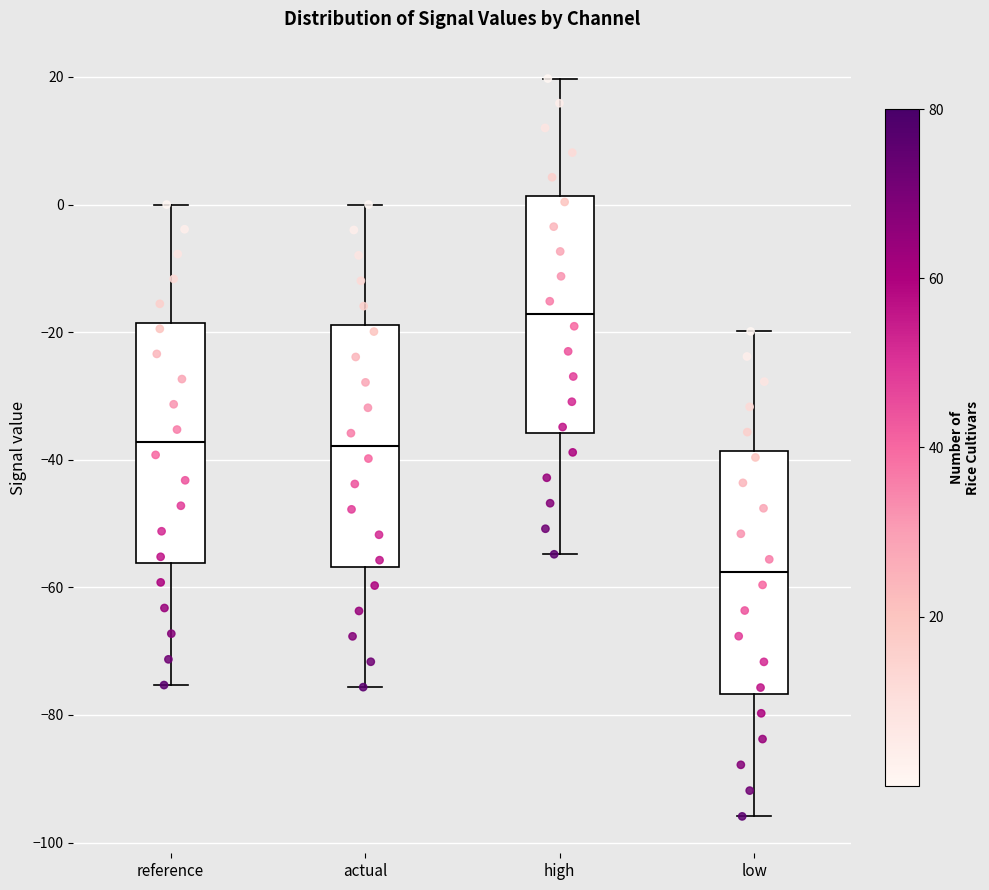

Reading left to right, read every box against the y-axis: the position of its median line, the range the box covers, and the ends of its whiskers. The values are not printed on the chart, so give them approximately, as read against the axis.

reference: median -38, box -56 to -18, whiskers -76 to 0
actual: median -38, box -56 to -18, whiskers -76 to 0
high: median -18, box -36 to 2, whiskers -54 to 20
low: median -58, box -76 to -38, whiskers -96 to -20